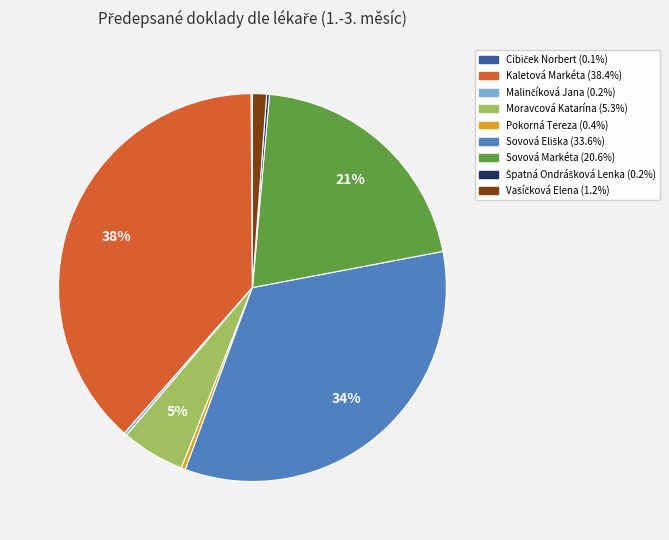

What percentage is the Moravcová Katarína slice, to the nearest percent?

5%